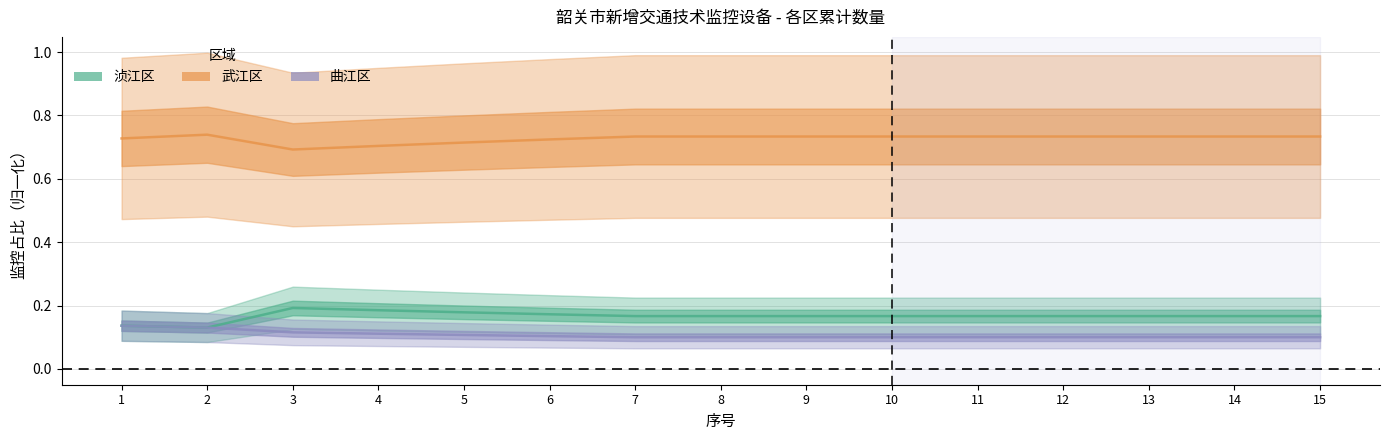

What is the maximum value for 浈江区?

0.2